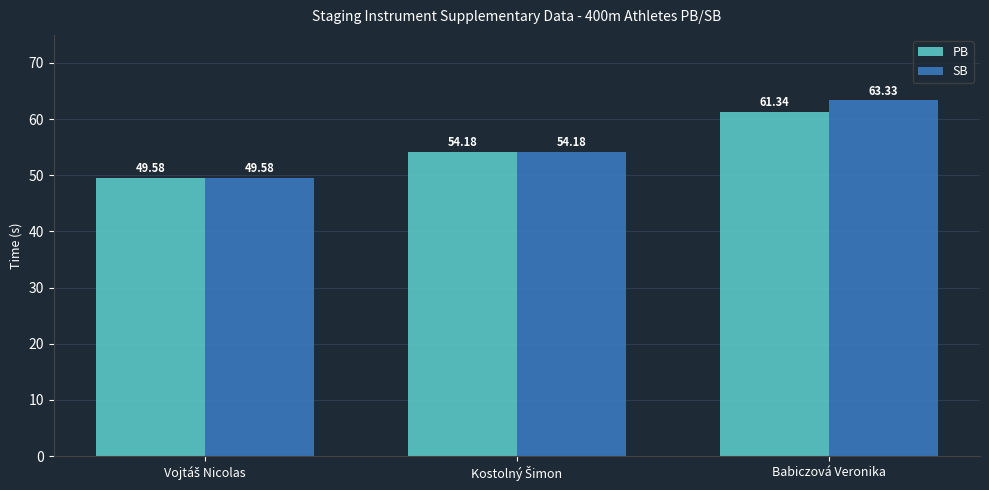

Which category has the highest value in the PB series?

Babiczová Veronika